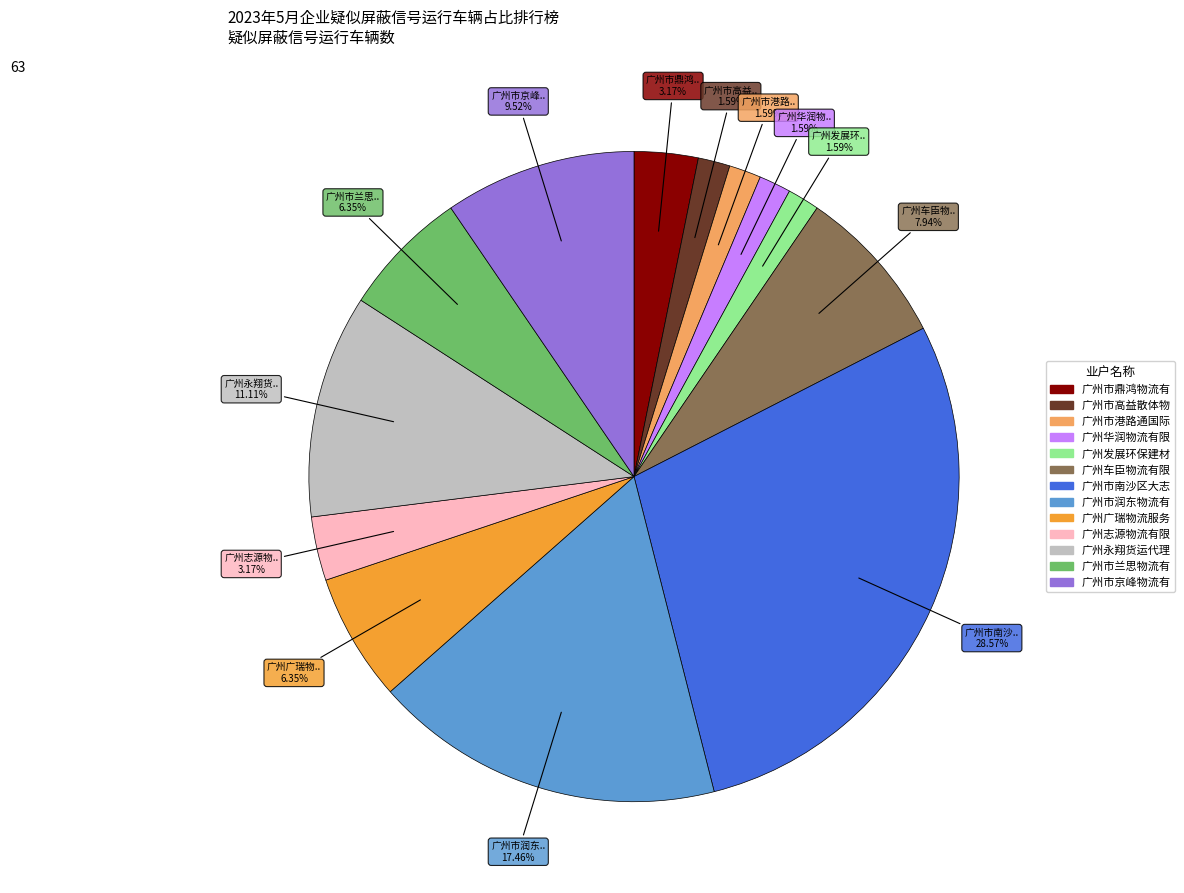

Is there any slice that represents more than half of the pie?

No